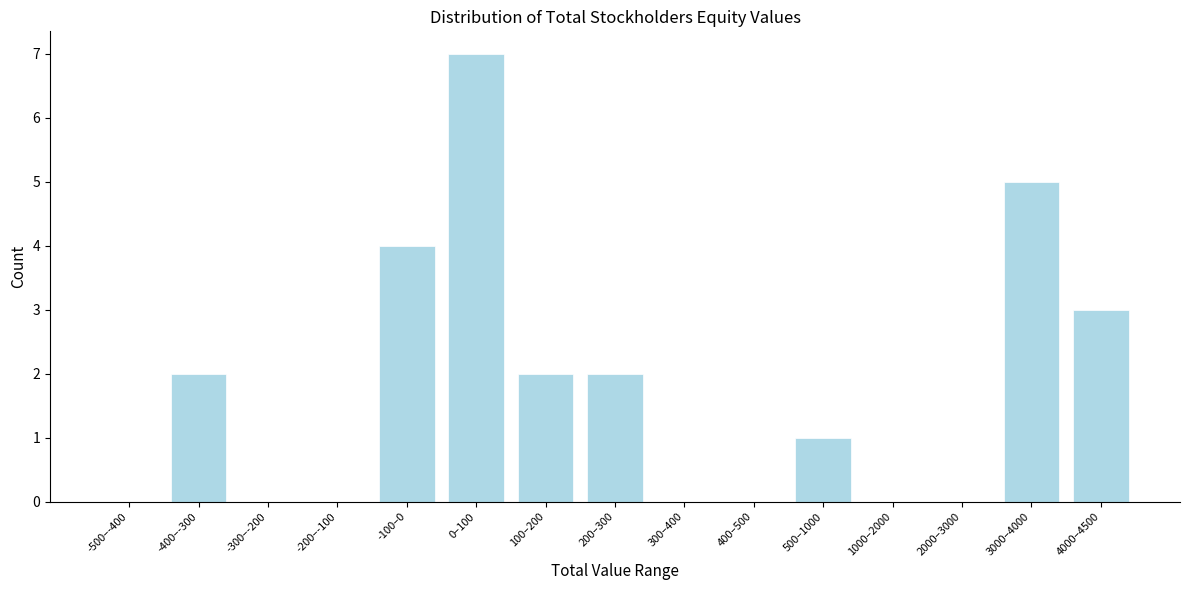

Reading left to right, transcribe all the data shown in this chart.

-500–-400=0	-400–-300=2	-300–-200=0	-200–-100=0	-100–0=4	0–100=7	100–200=2	200–300=2	300–400=0	400–500=0	500–1000=1	1000–2000=0	2000–3000=0	3000–4000=5	4000–4500=3